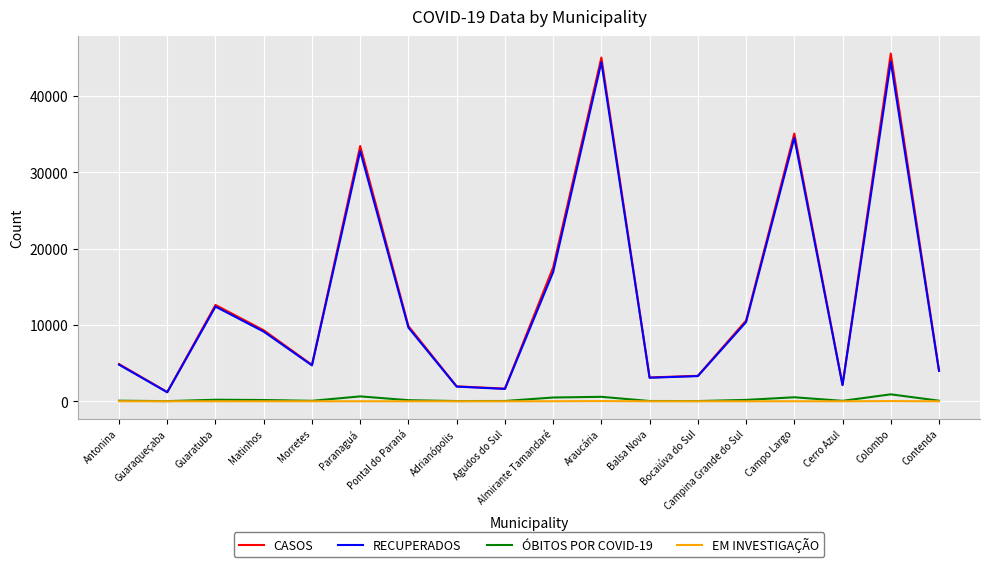

What position from the right is Balsa Nova?

7